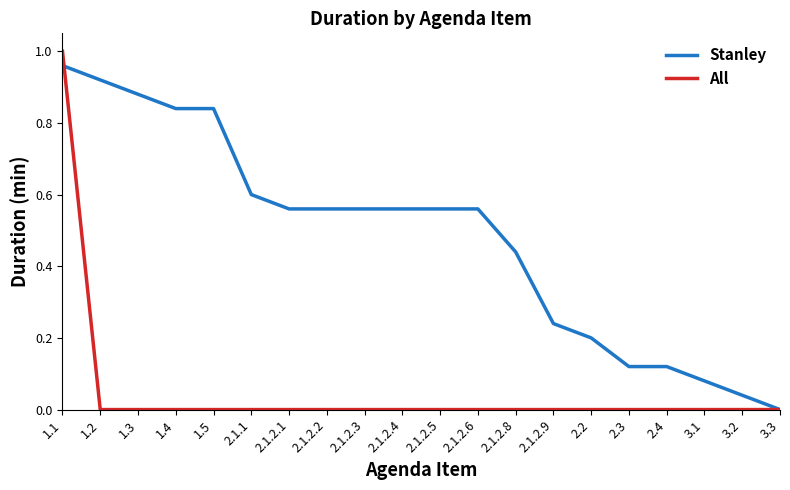

Rank the series by their average value, from lowest to highest.

All, Stanley